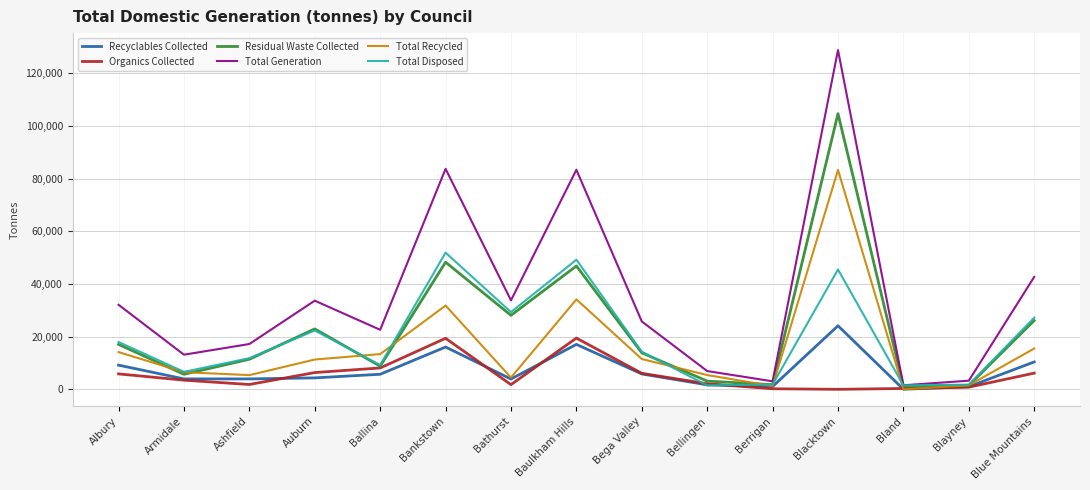

True or false: Residual Waste Collected has a value of 6499.9 at Ashfield.

False